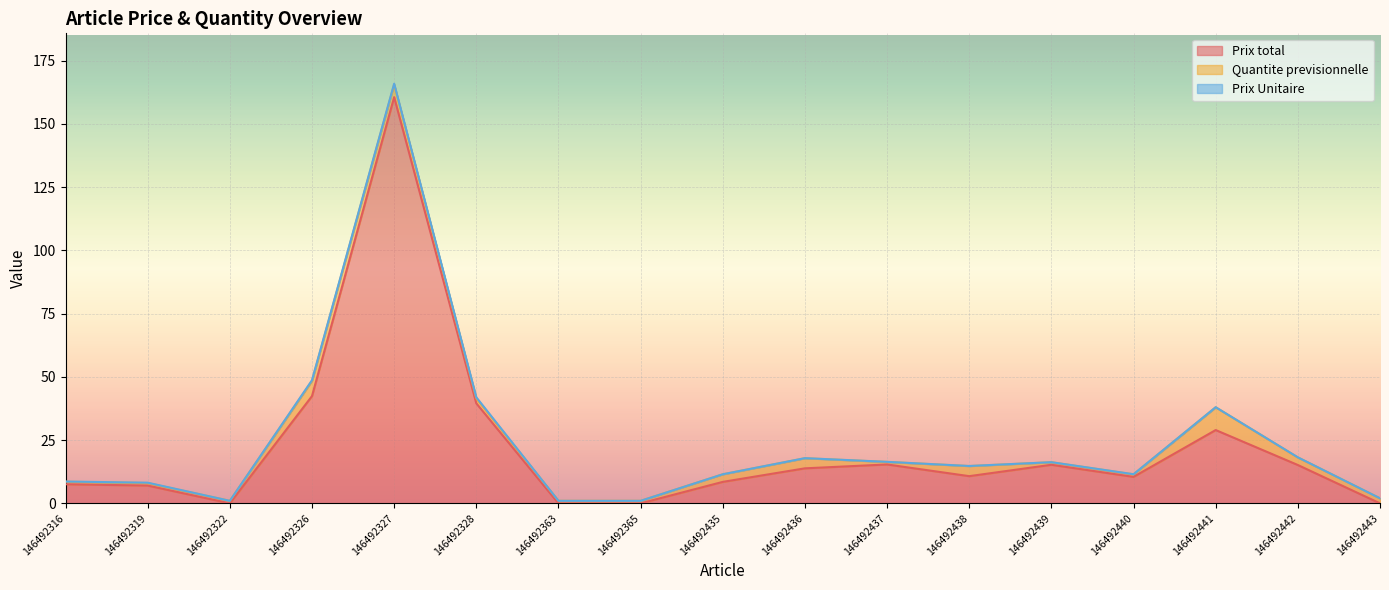

Which category has the lowest value across all series?

146492322